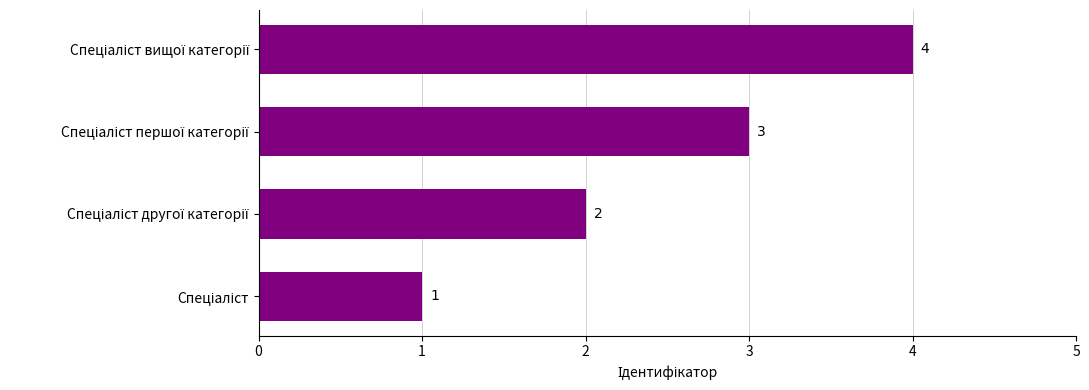

How many bars are there in total?

4